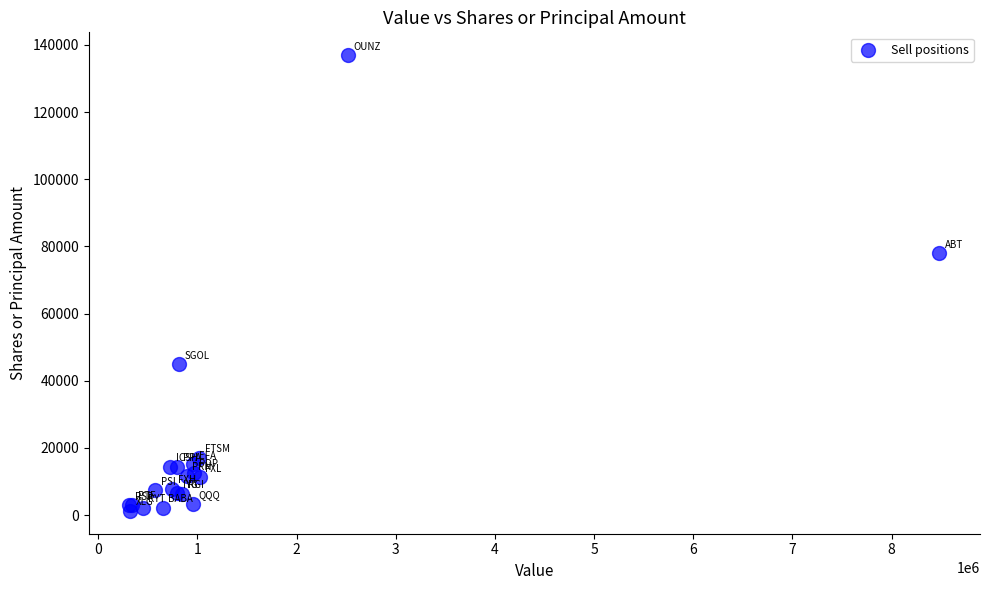

What Y value in the scatter plot is closest to 69088?

77950